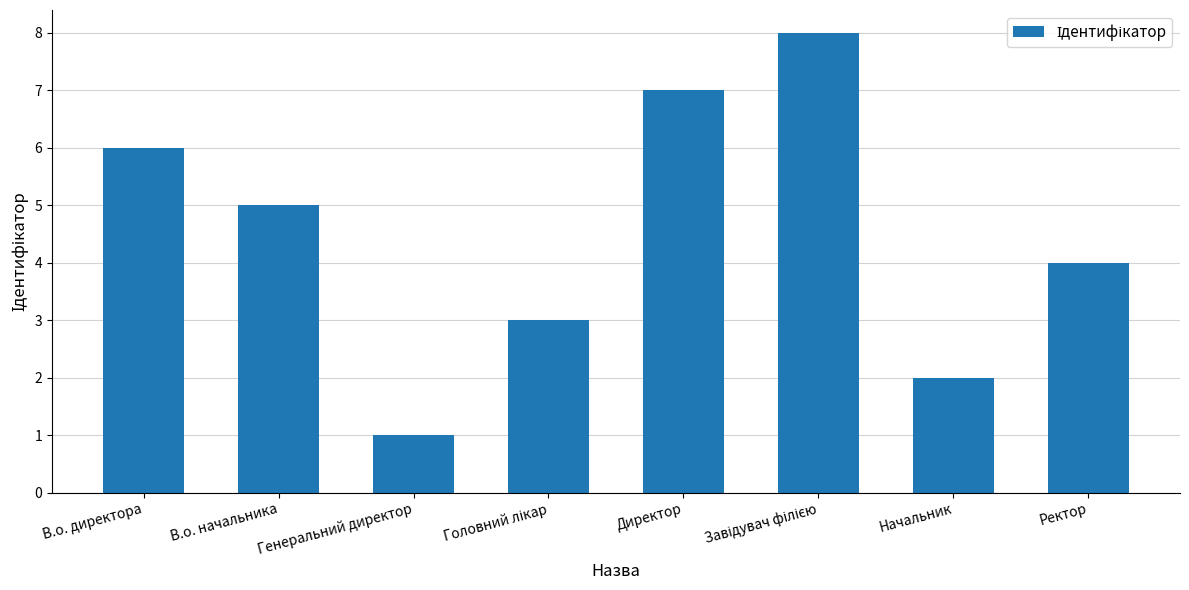

What is the smallest value displayed?

1